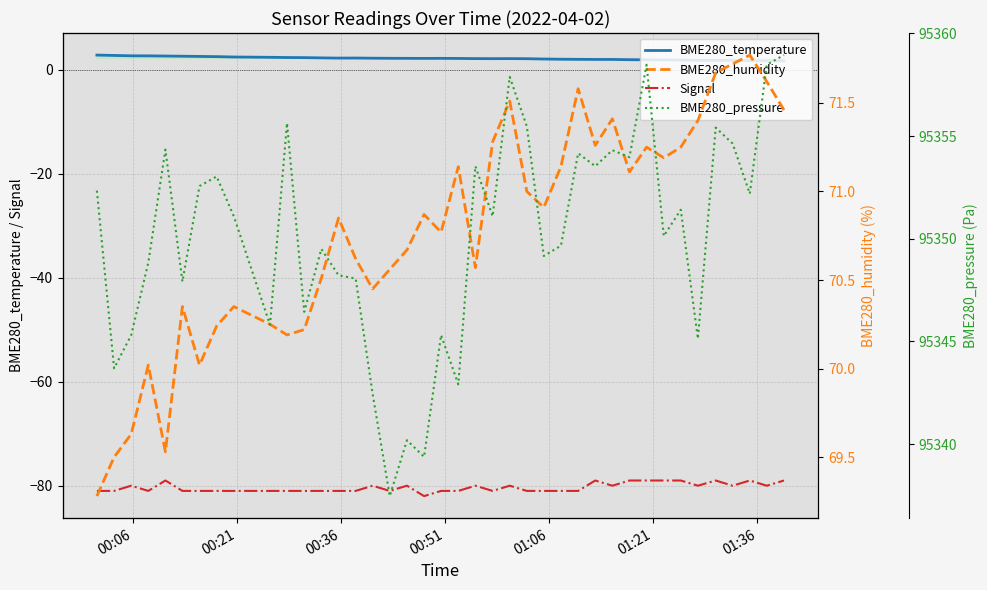

True or false: Signal and BME280_temperature intersect in this chart.

False